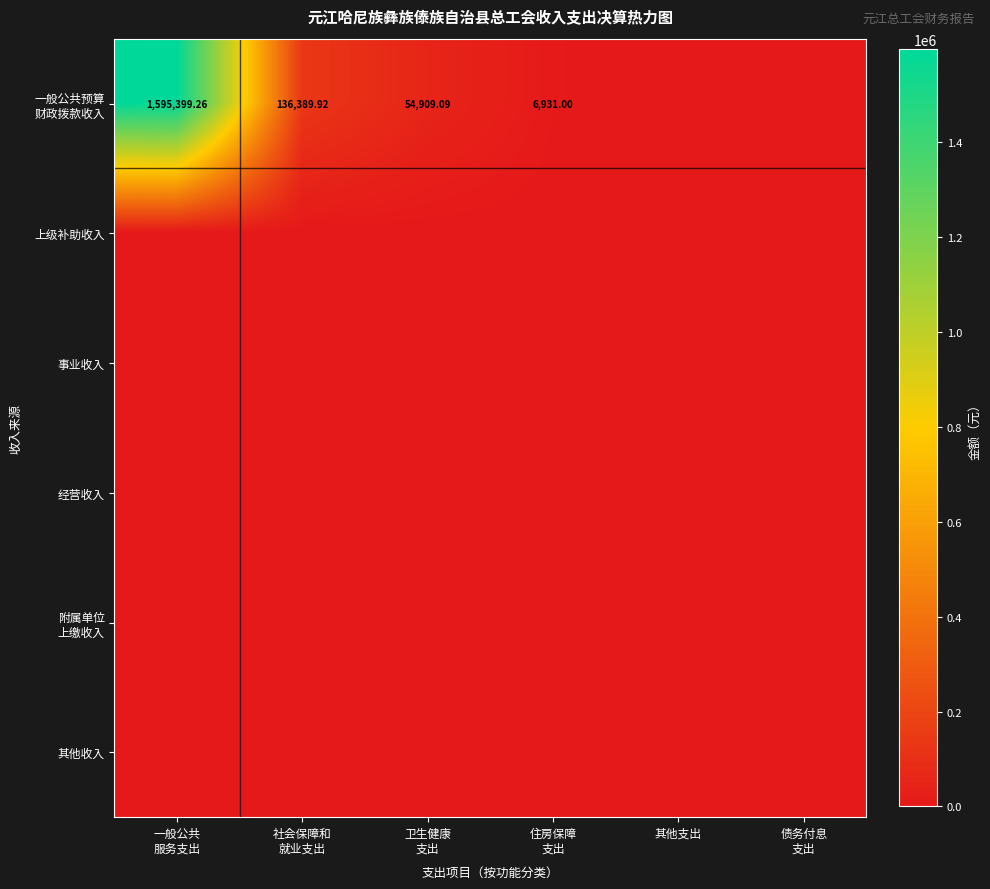

At which category does the chart reach its peak across all series?

一般公共
服务支出